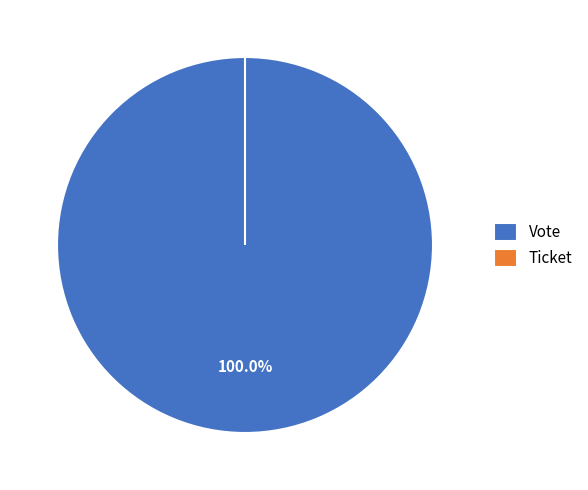

What percentage is the Vote slice, to the nearest percent?

100%